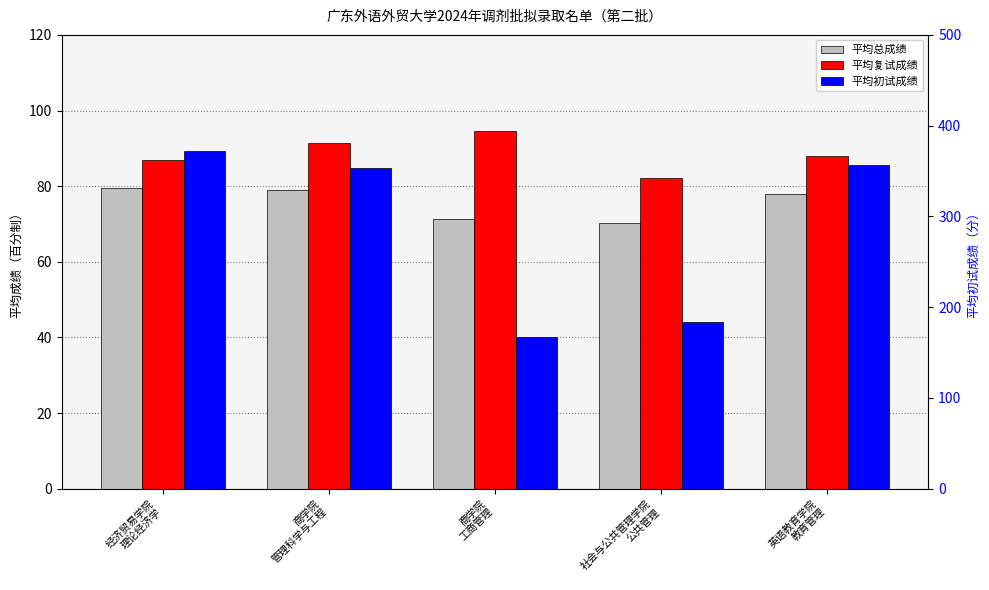

Which series has the largest total across all categories?

平均初试成绩